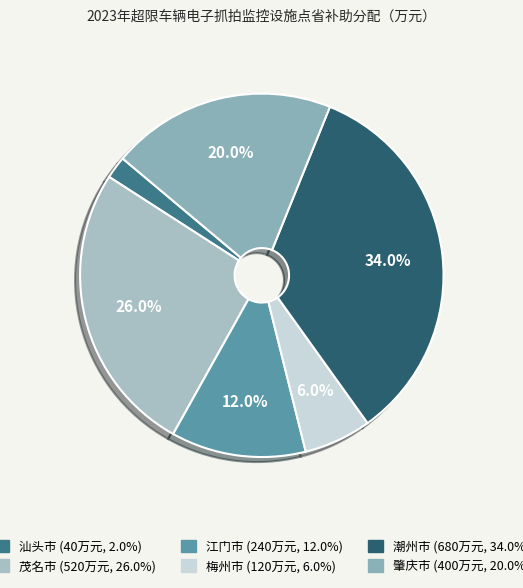

Is the sum of 梅州市 and 潮州市 greater than half?

No